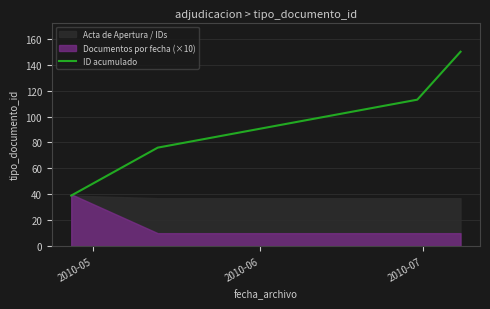

True or false: ID acumulado has more than 0 points higher than both neighbors.

False